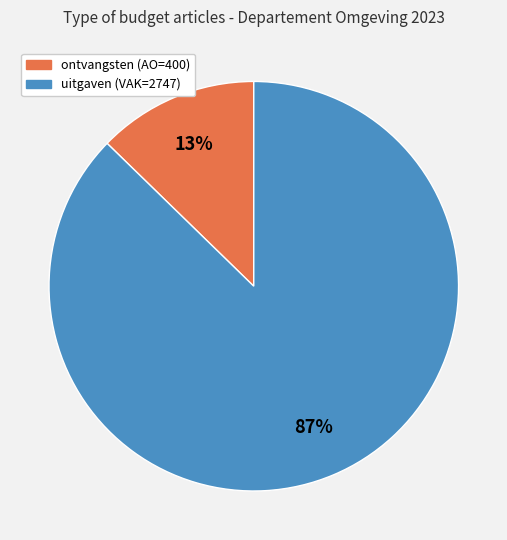

Is there any slice that represents more than half of the pie?

Yes